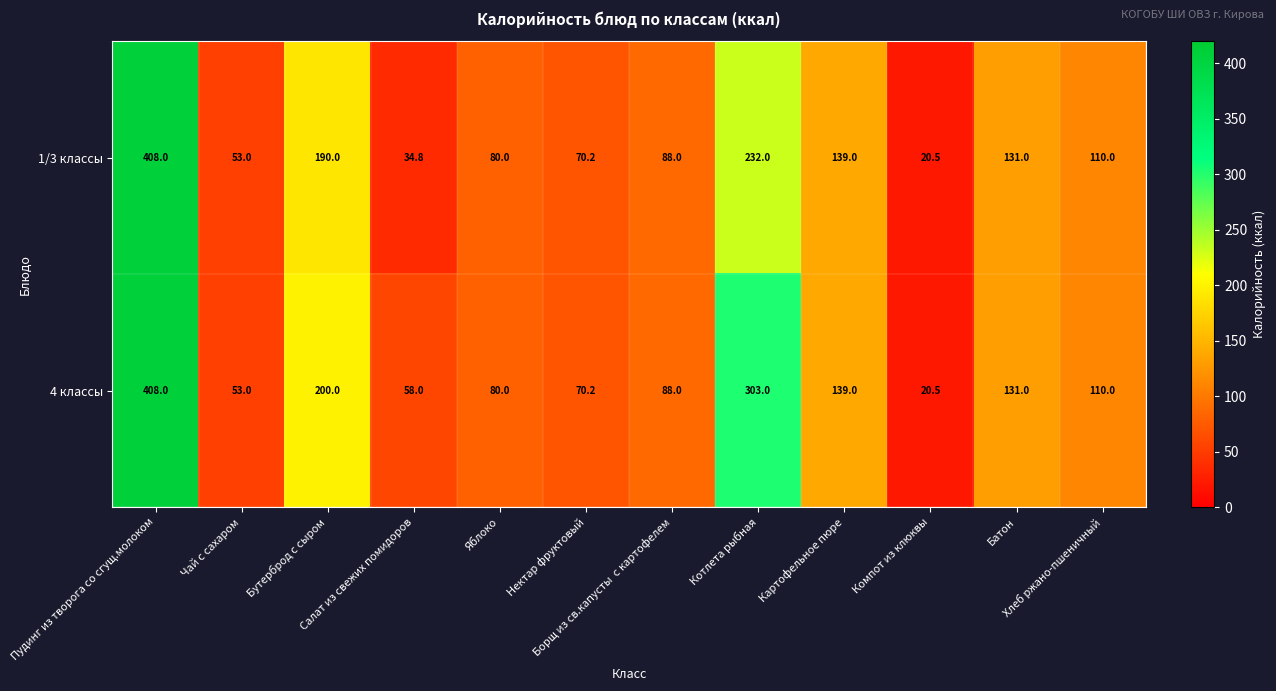

Which category has the highest value across all series?

Пудинг из творога со сгущ.молоком